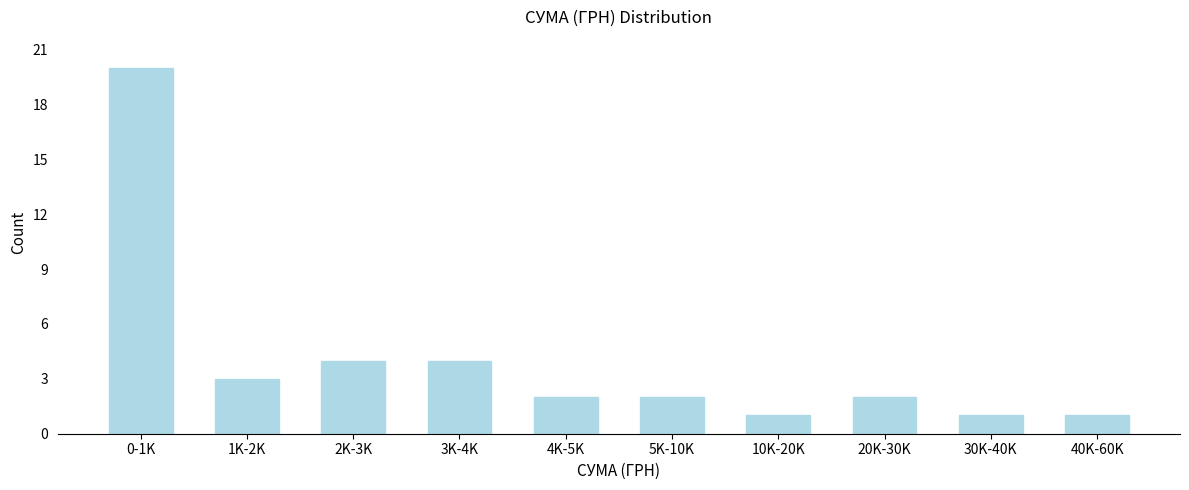

Reading left to right, list all the values displayed in this chart.

20	3	4	4	2	2	1	2	1	1